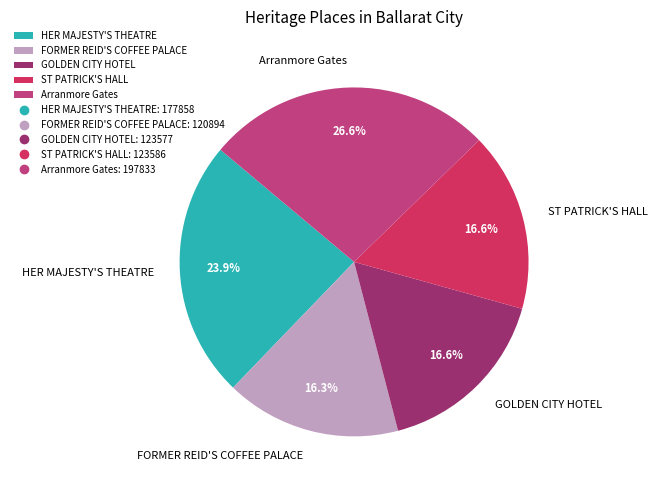

To the nearest percent, what percentage of the pie is ST PATRICK'S HALL?

17%